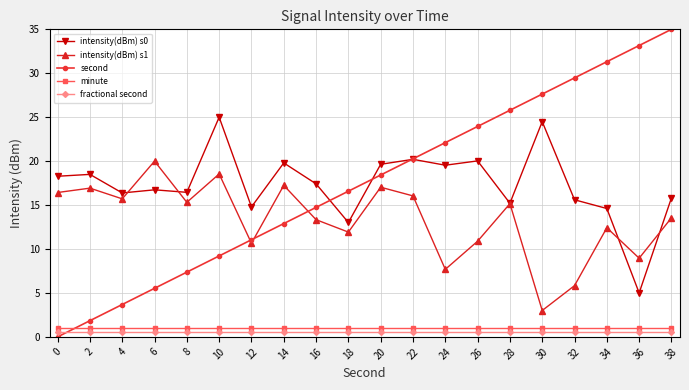

True or false: intensity(dBm) s0 has a value of 13.0 at 18.

True